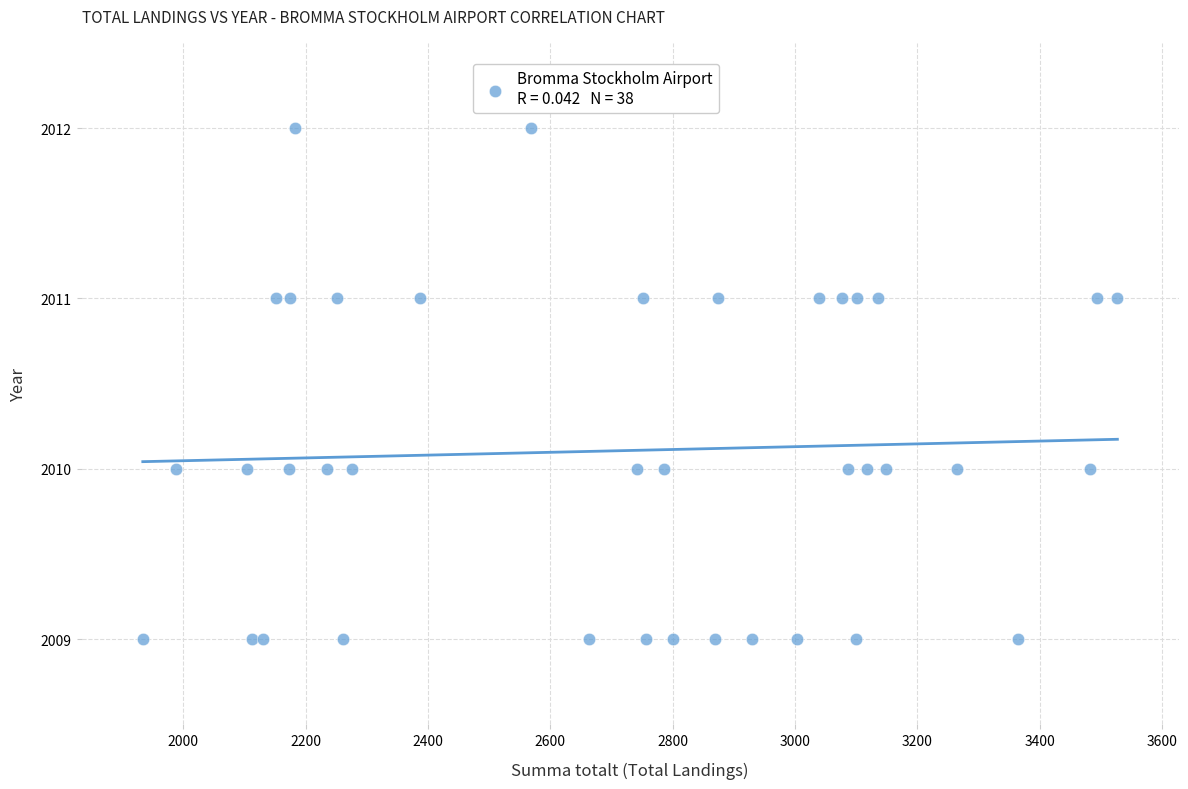

What is the range of X values (max minus min)?

1593